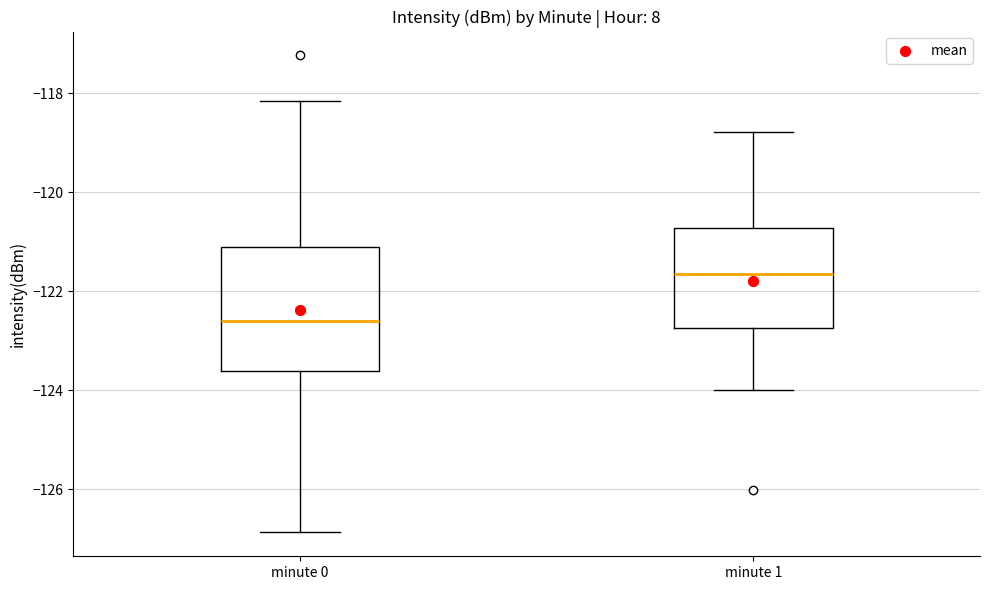

Reading left to right, transcribe this box plot: for each box, give where its median line is, the range the box spans, and where its two whiskers end, as read against the y-axis. The values are not printed on the chart, so give them approximately, as read against the axis.

minute 0: median -122.6, box -123.6 to -121.2, whiskers -126.8 to -118.2
minute 1: median -121.6, box -122.8 to -120.8, whiskers -124.0 to -118.8